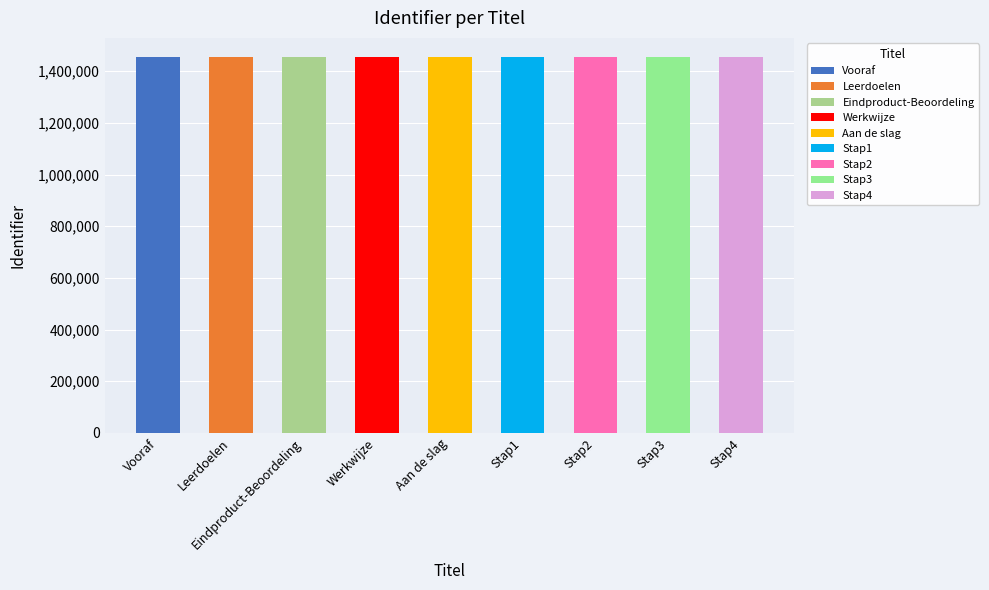

Count the values in the range 1455872 to 1455879.

5